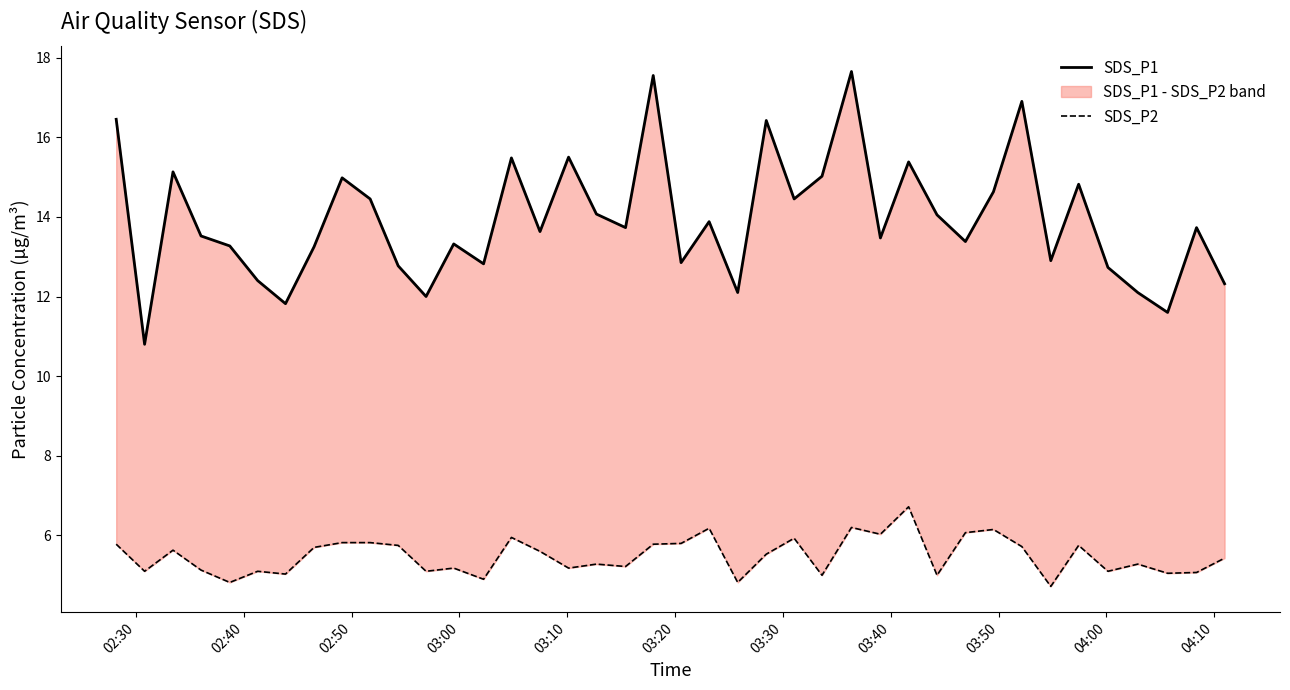

True or false: SDS_P2 and SDS_P1 cross at least once.

False